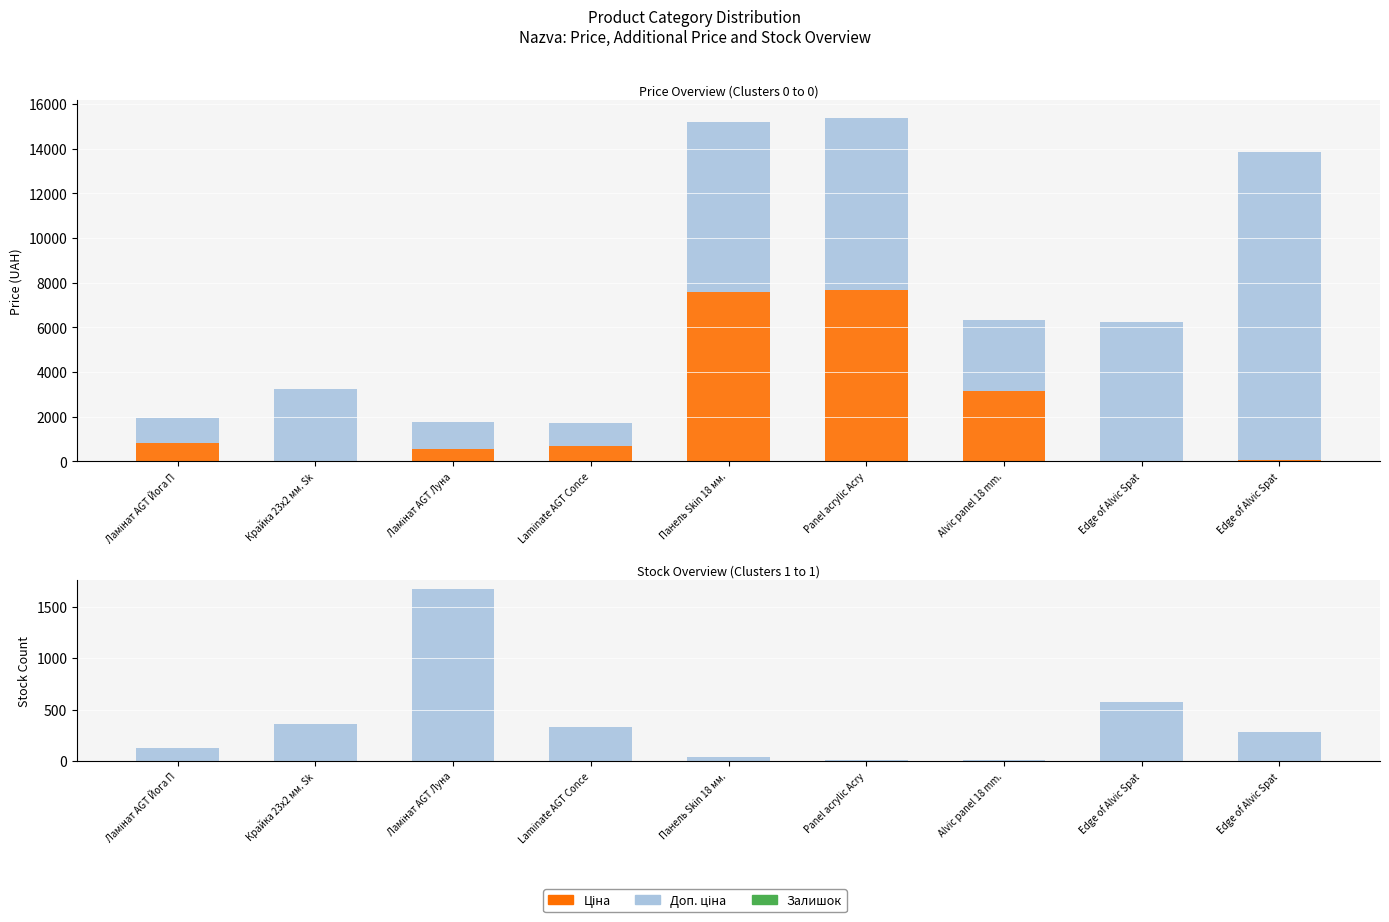

Which series has the widest spread of values?

Доп. ціна